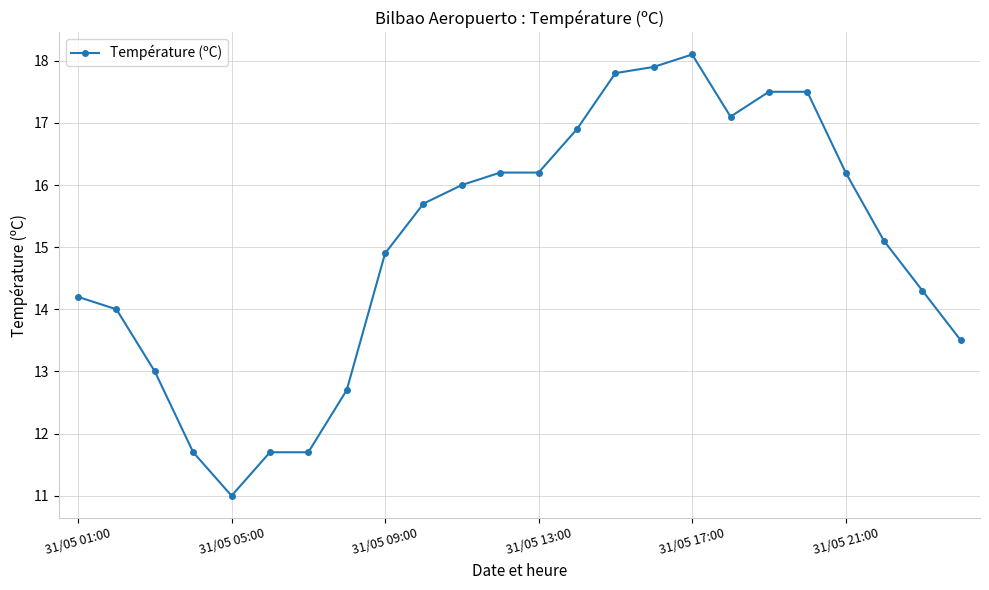

What is the sum of all values?

360.9